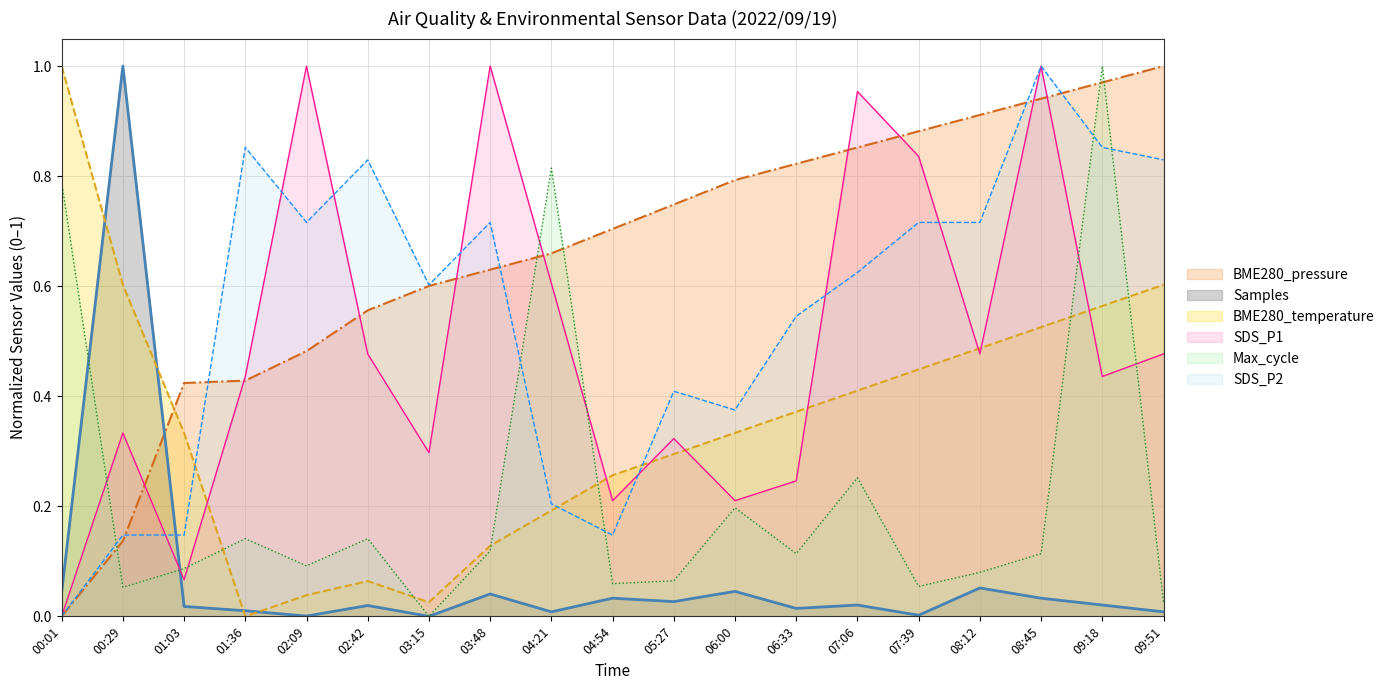

True or false: BME280_pressure and SDS_P2 intersect in this chart.

True